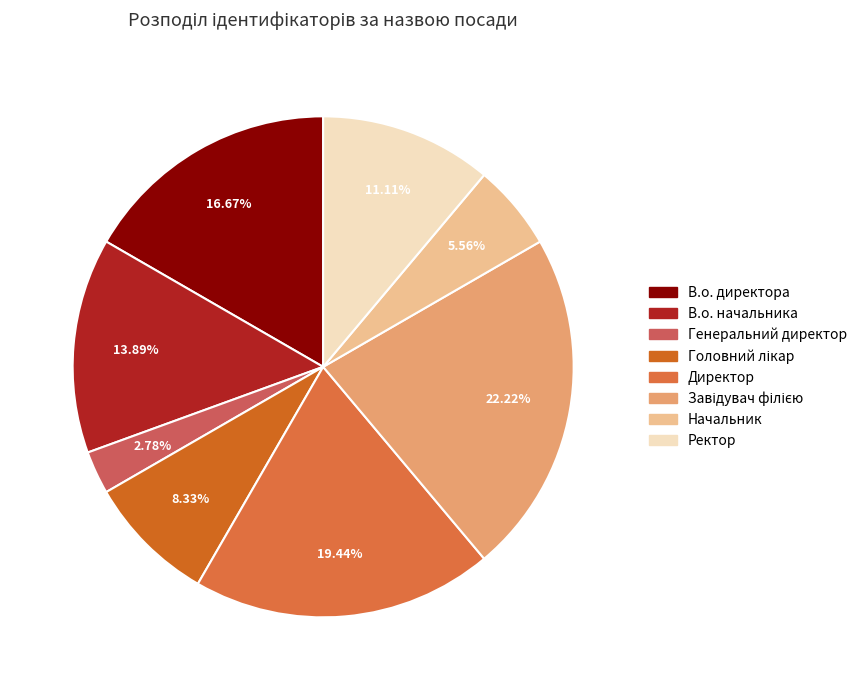

Which category has the smallest portion of the pie?

Генеральний директор